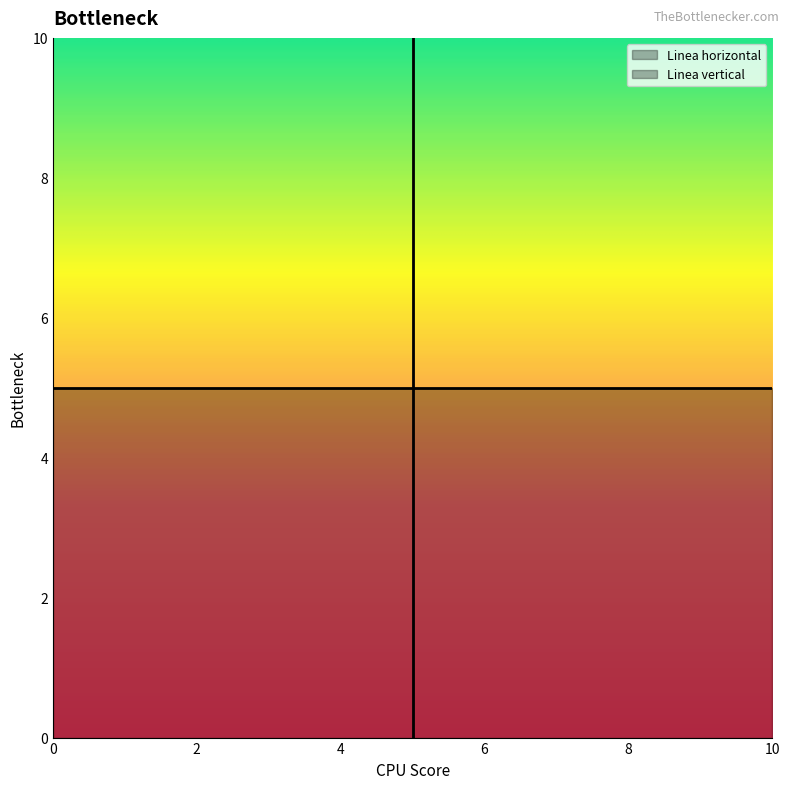

The value of Linea vertical at 0 is 6. True or false?

False